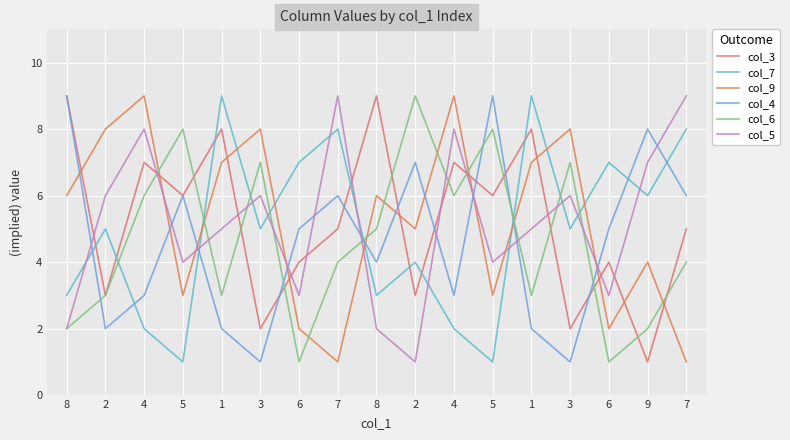

List the labels in order of col_3 value, largest first.

8, 8, 1, 1, 4, 4, 5, 5, 7, 7, 6, 6, 2, 2, 3, 3, 9